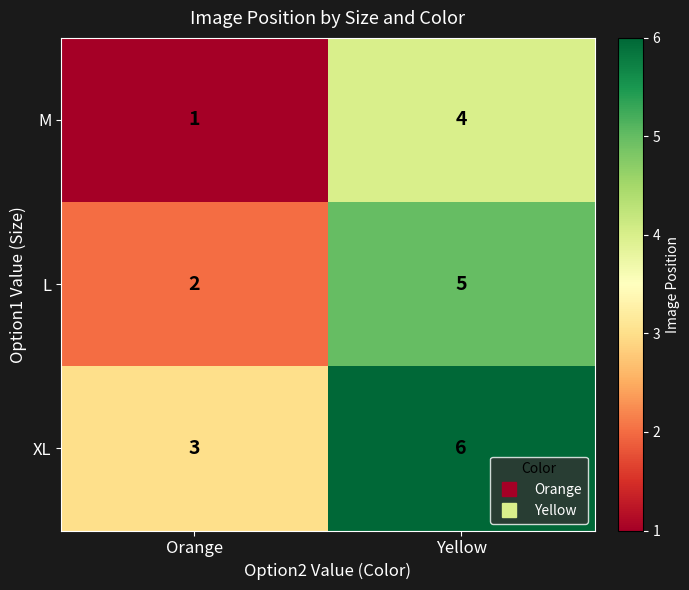

Reading left to right, transcribe all the data shown in this chart.

M: 1	4
L: 2	5
XL: 3	6